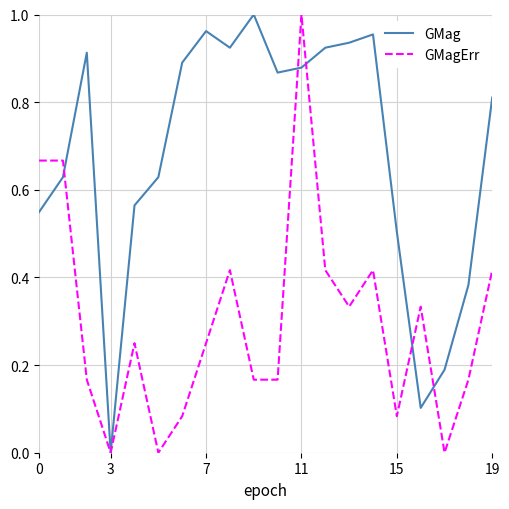

Which series has the largest total across all categories?

GMag